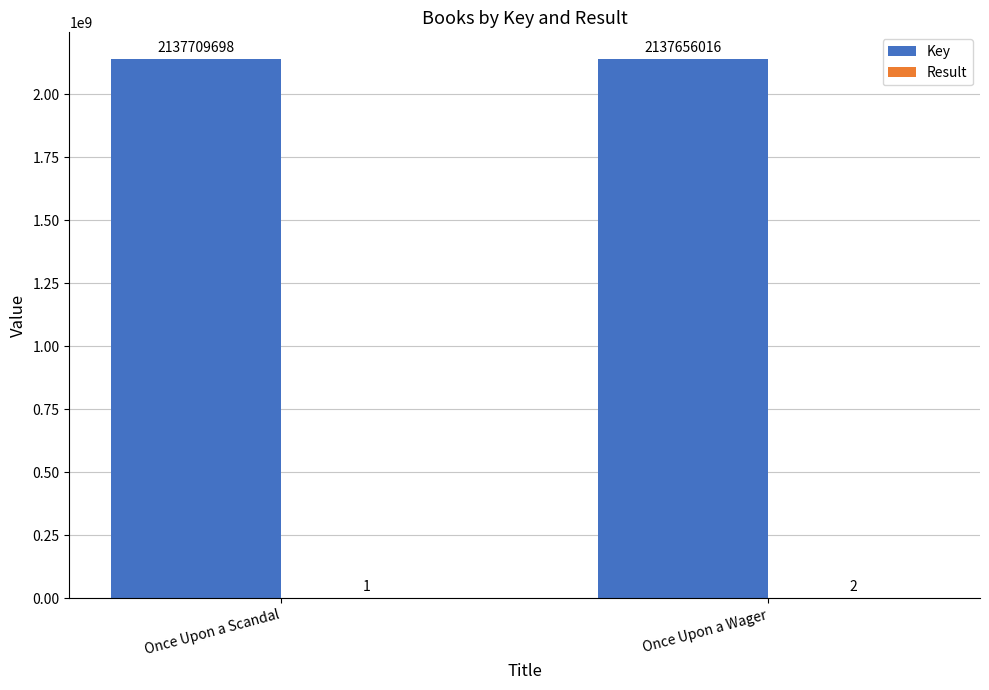

Which series has the largest total across all categories?

Key